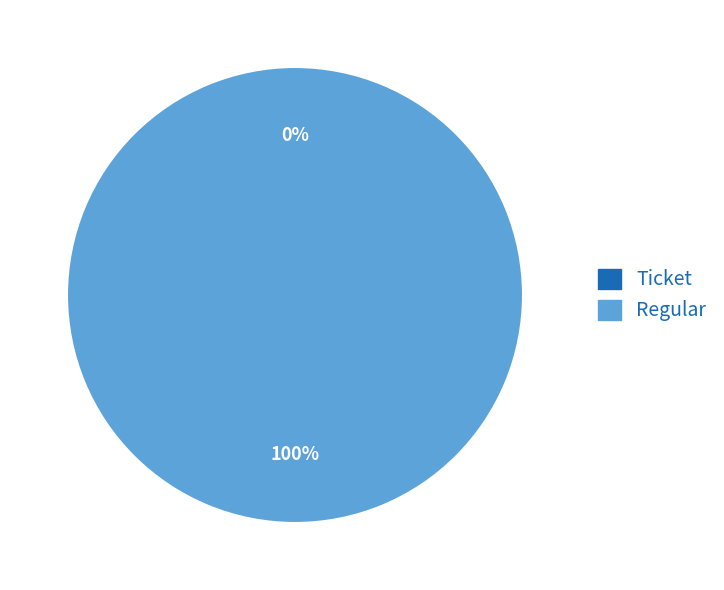

Is it true that Regular is 99% of the pie?

False